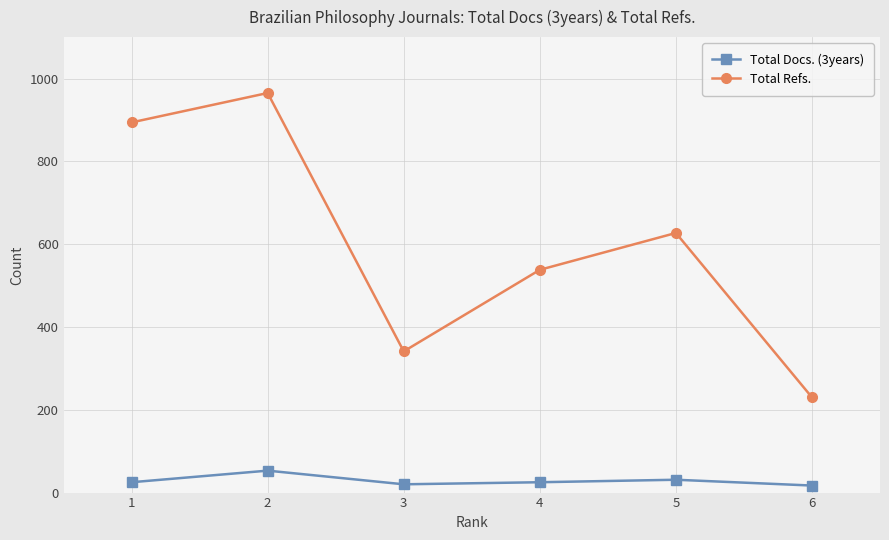

What is the maximum value shown in the chart?

965